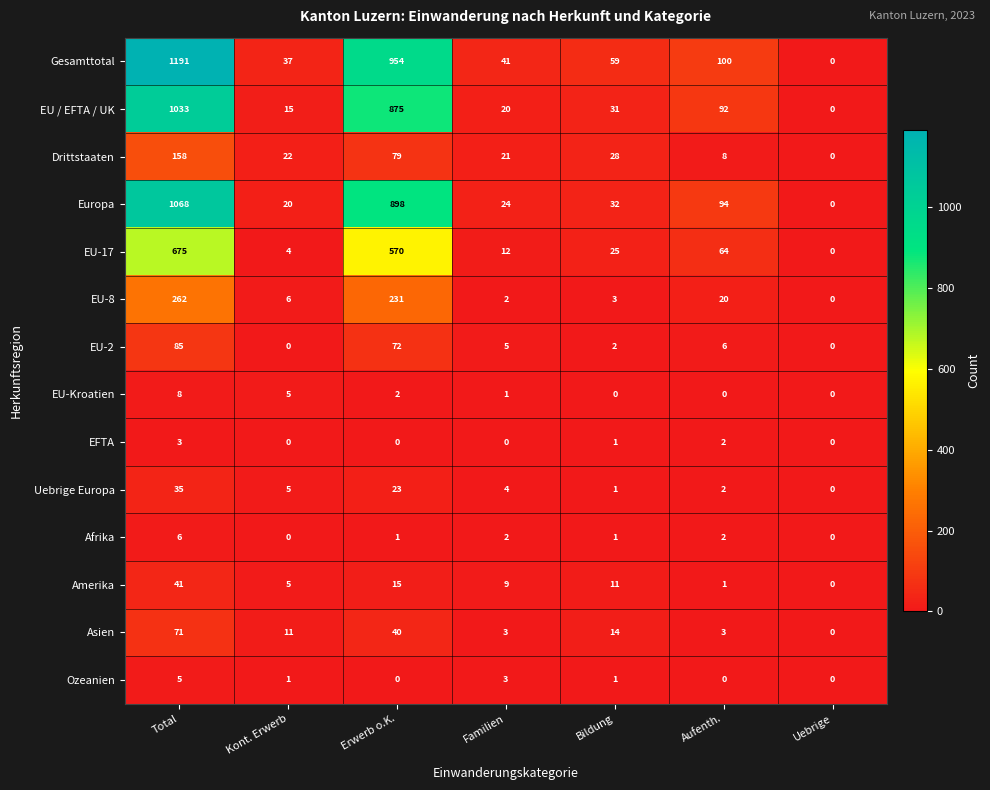

What value does the Drittstaaten series have at Kont. Erwerb?

22